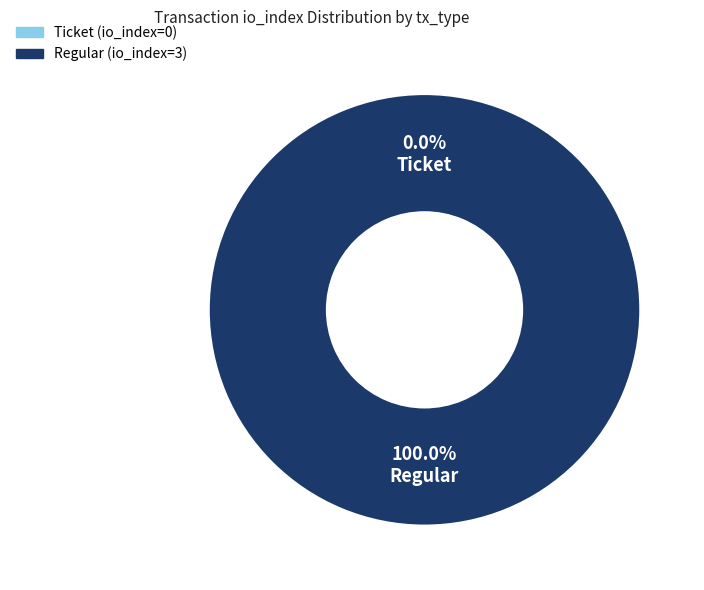

What is the majority slice?

Regular (io_index=3)